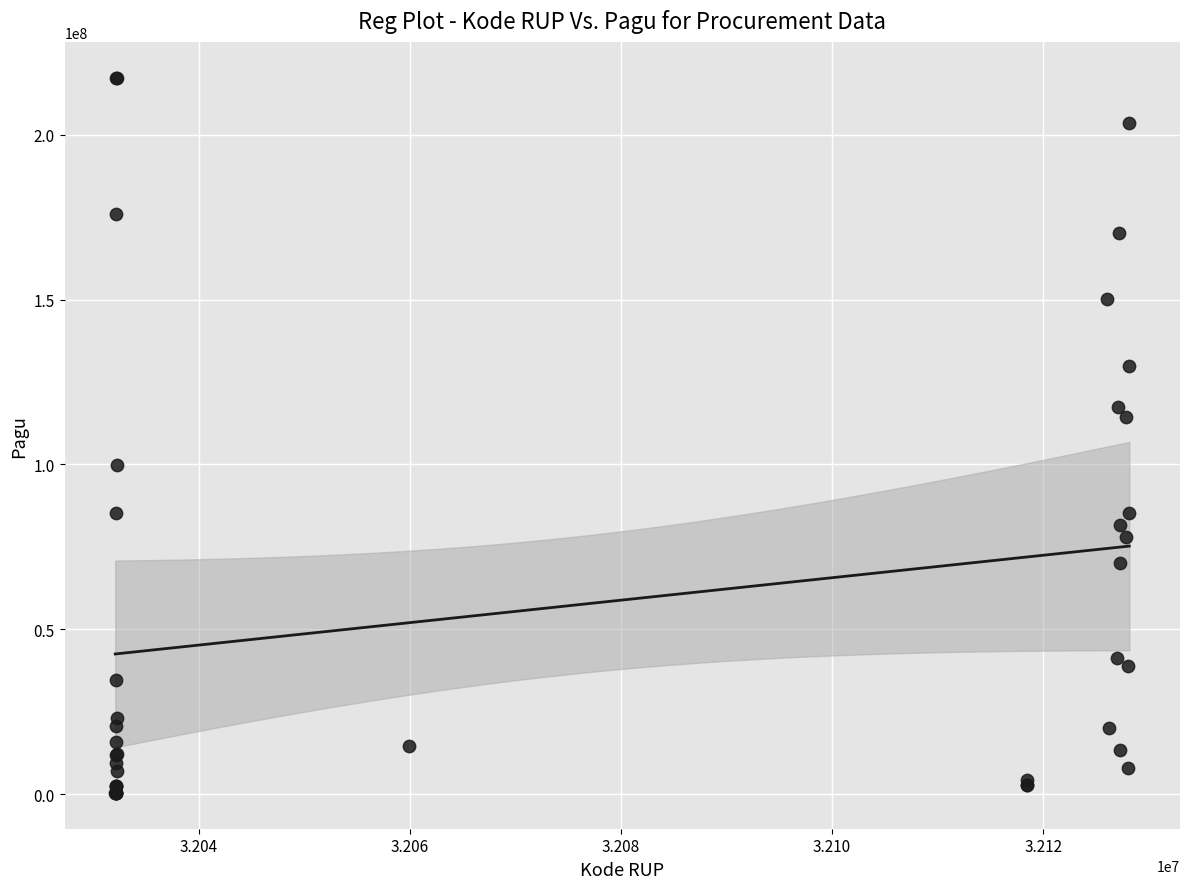

What Y value in the scatter plot is closest to 108830000?

114296000